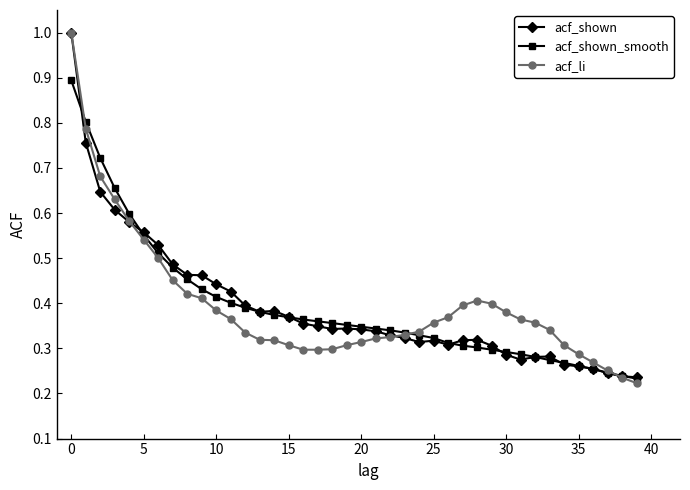

What is the highest value of the acf_li series?

1.0